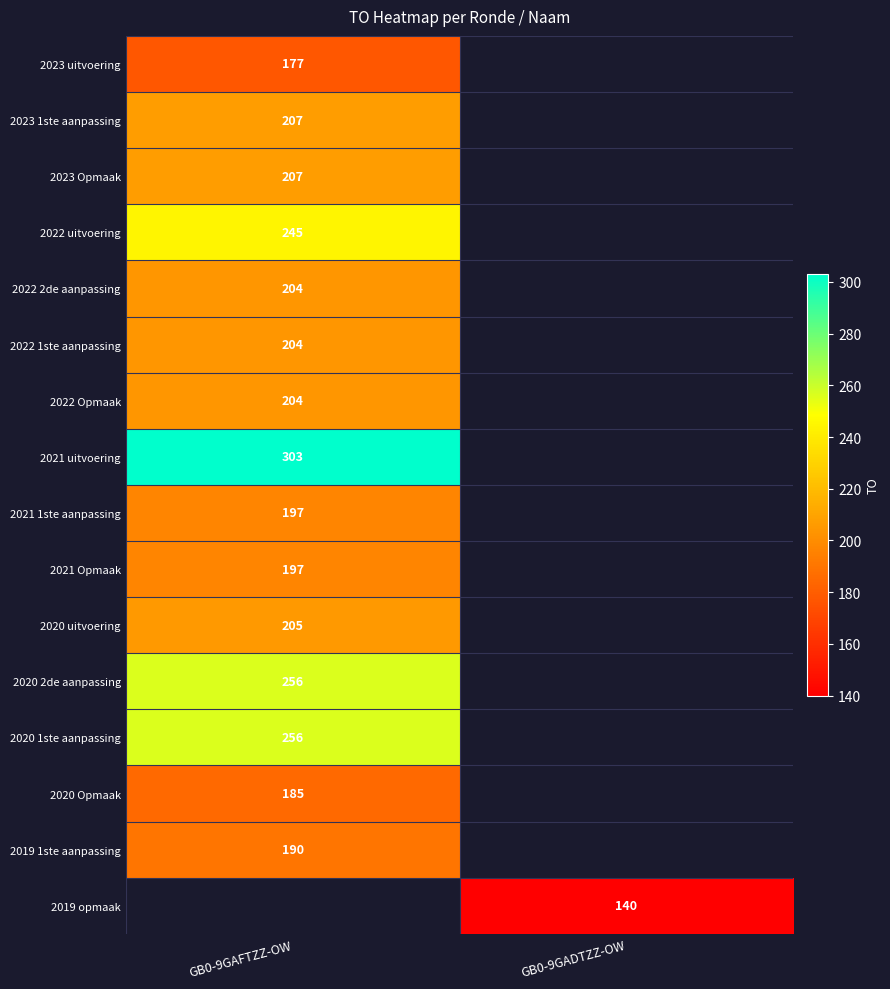

The 2020 uitvoering series shows 83 at GB0-9GAFTZZ-OW. True or false?

False